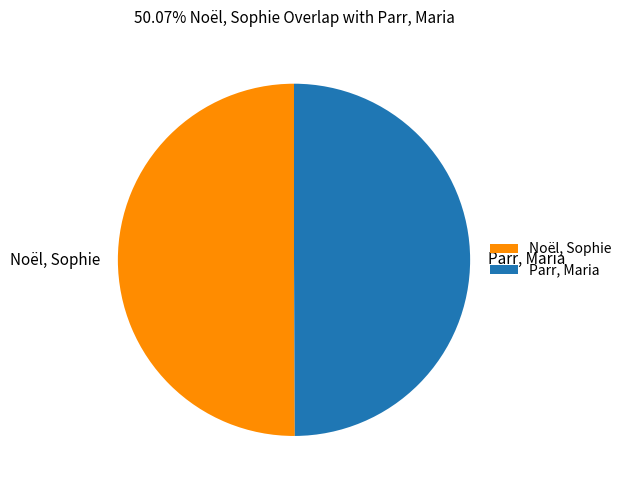

Is the sum of Noël, Sophie and Parr, Maria greater than half?

Yes